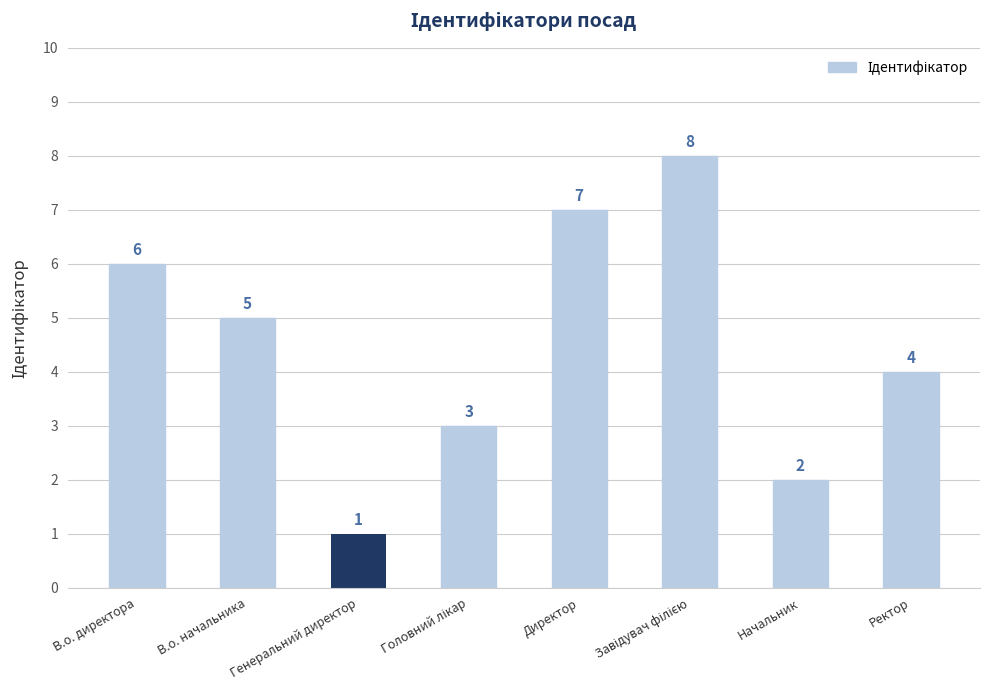

What is the smallest value displayed?

1